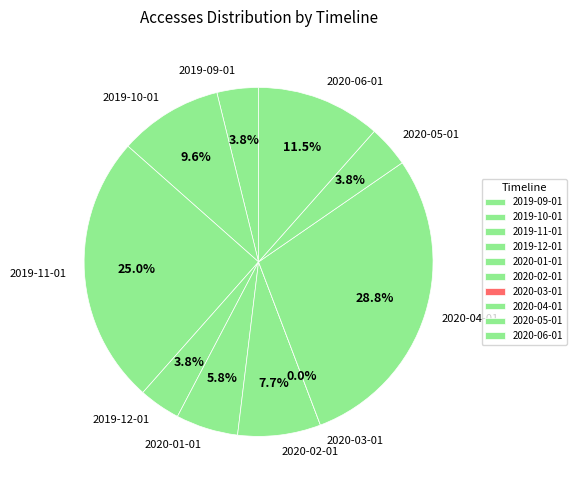

True or false: 2019-09-01 accounts for 4% of the total.

True